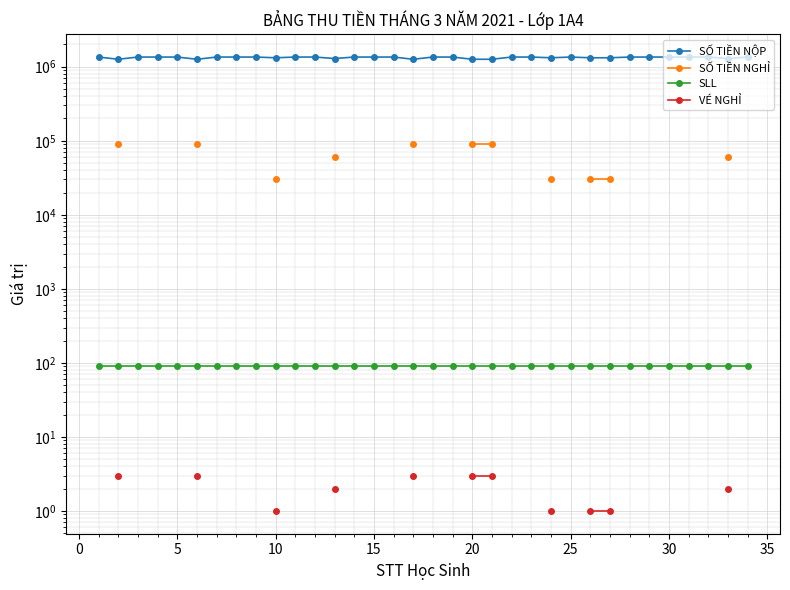

Rank the series by their average value, from highest to lowest.

SỐ TIỀN NỘP, SỐ TIỀN NGHỈ, SLL, VÉ NGHỈ